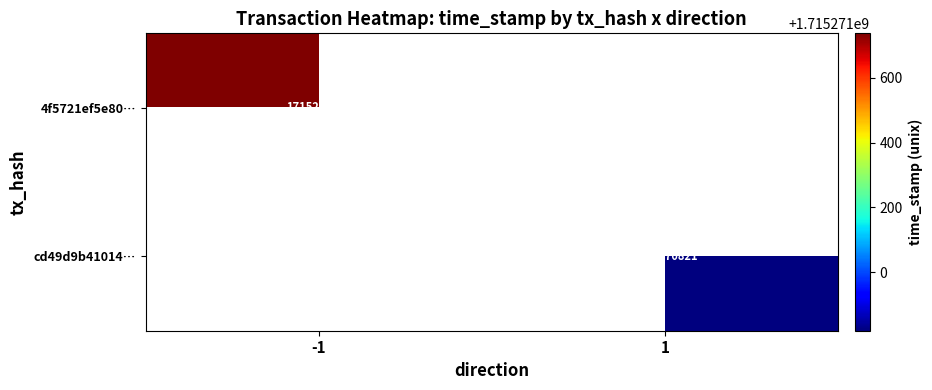

How many series are shown in this chart?

2